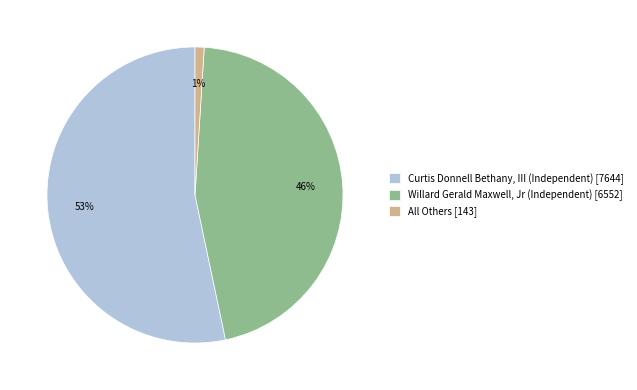

Rank the categories by value from highest to lowest.

Curtis Donnell Bethany, III (Independent), Willard Gerald Maxwell, Jr (Independent), All Others